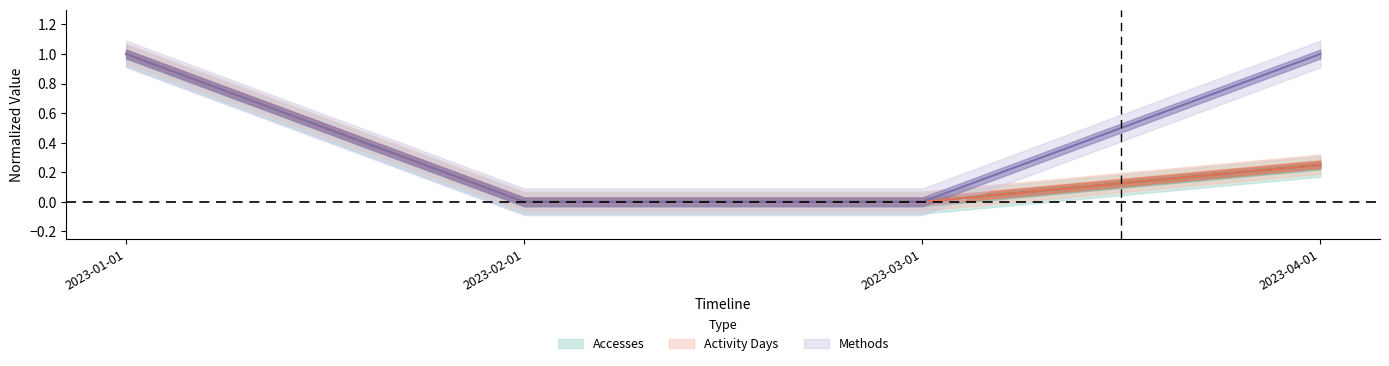

Read the Accesses value at 2023-04-01.

0.2